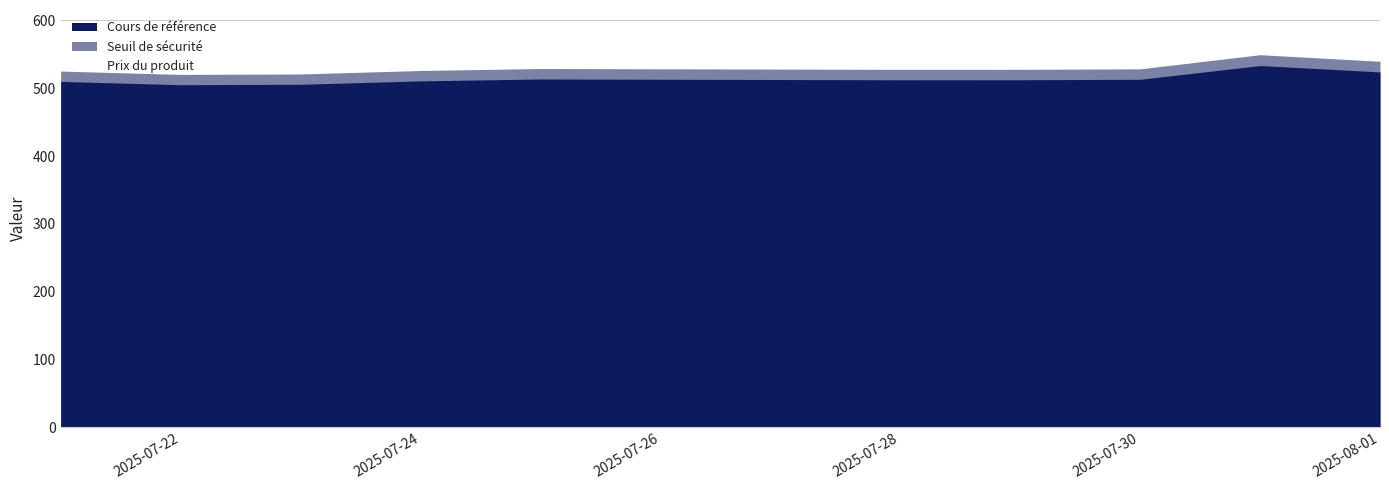

Between 2025-08-01 and 2025-07-22, which is larger?

2025-07-22